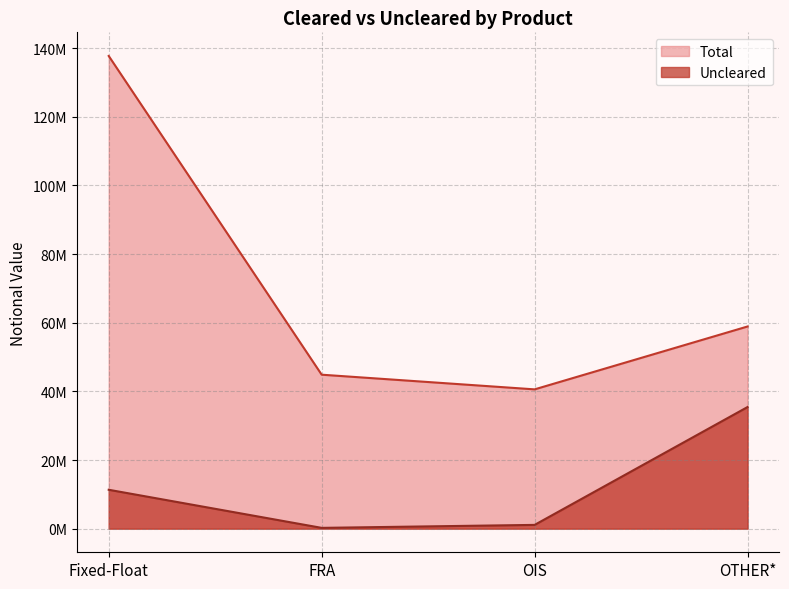

True or false: Uncleared and Total cross at least once.

False